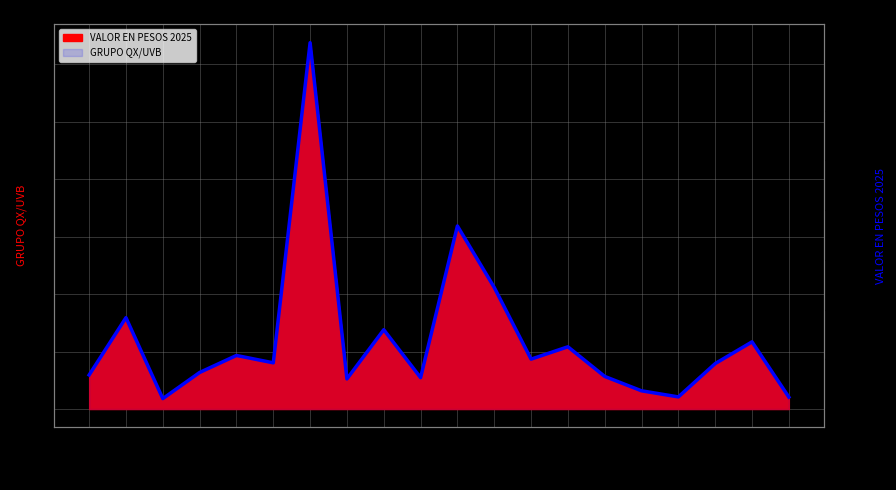

Reading left to right, transcribe all the data shown in this chart.

GRUPO QX/UVB: 19001=5.9	19002=15.9	19003=1.8	19004=6.4	19005=9.3	19006=8.0	19007=63.7	19008=5.2	19009=13.8	19010=5.5	19011=31.9	19012=21.1	19013=8.7	19014=10.8	19015=5.7	19016=3.2	19017=2.1	19019=7.9	19020=11.7	19021=2.1
VALOR EN PESOS 2025: 19001=5.9	19002=15.9	19003=1.8	19004=6.4	19005=9.3	19006=8.0	19007=63.7	19008=5.2	19009=13.8	19010=5.5	19011=31.8	19012=21.1	19013=8.7	19014=10.8	19015=5.7	19016=3.2	19017=2.1	19019=7.9	19020=11.7	19021=2.1